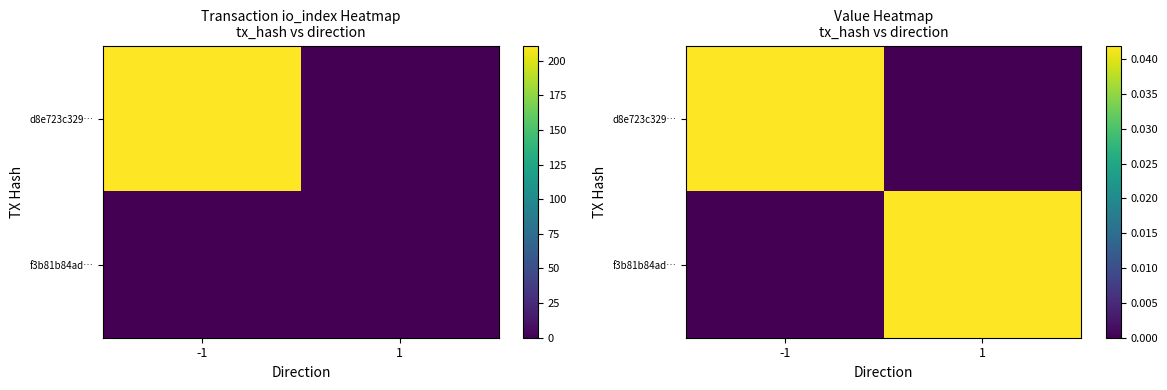

Rank the categories by d8e723c329… value from highest to lowest.

-1, 1